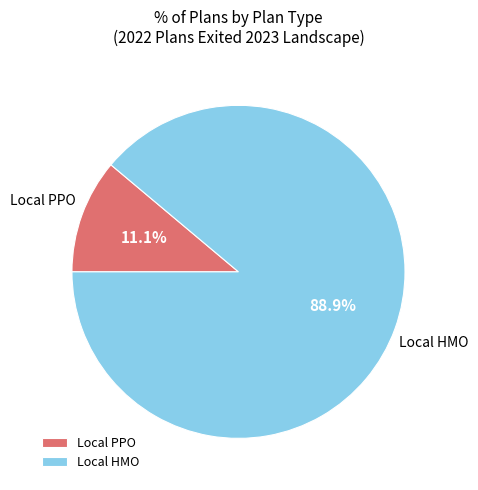

How many segments does this pie chart have?

2